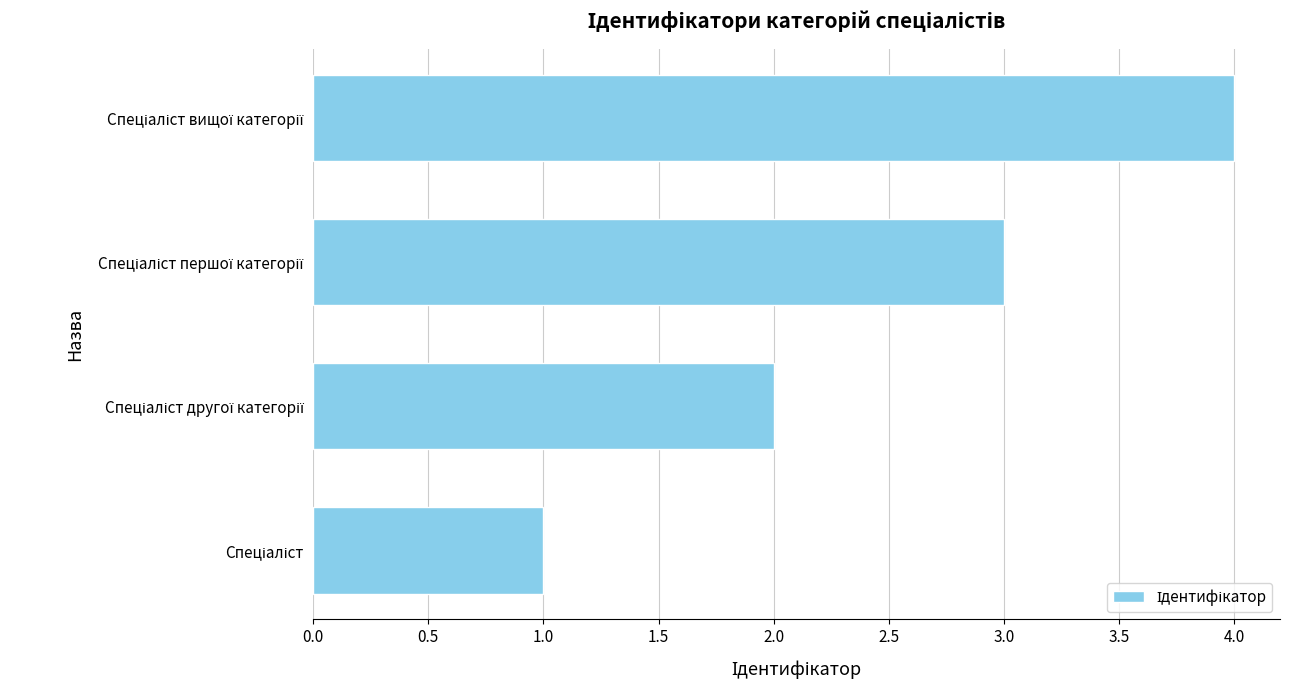

How many values are below 3?

2